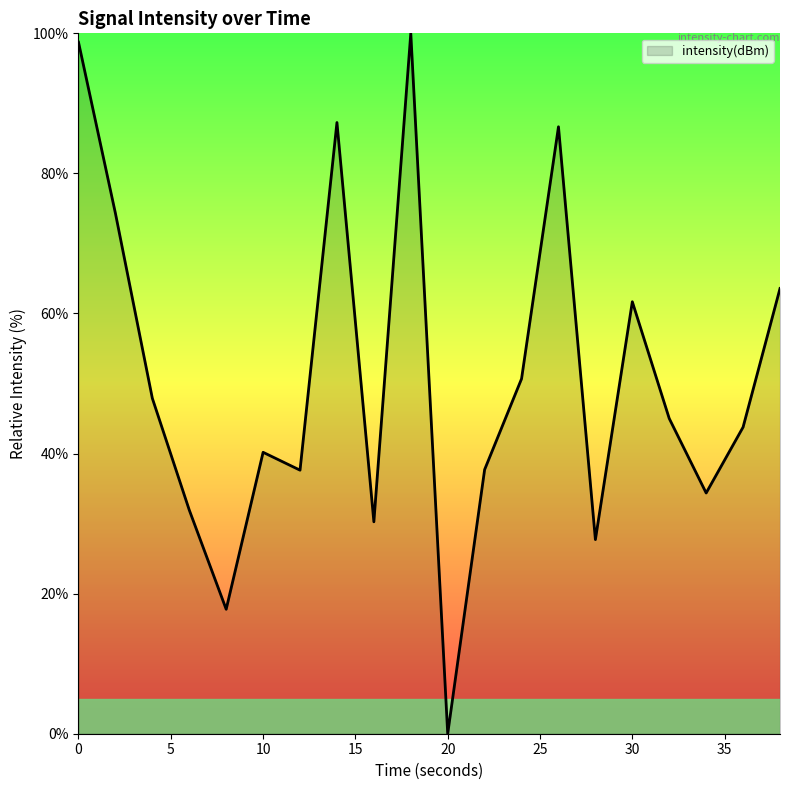

What is the maximum value shown in the chart?

100.0